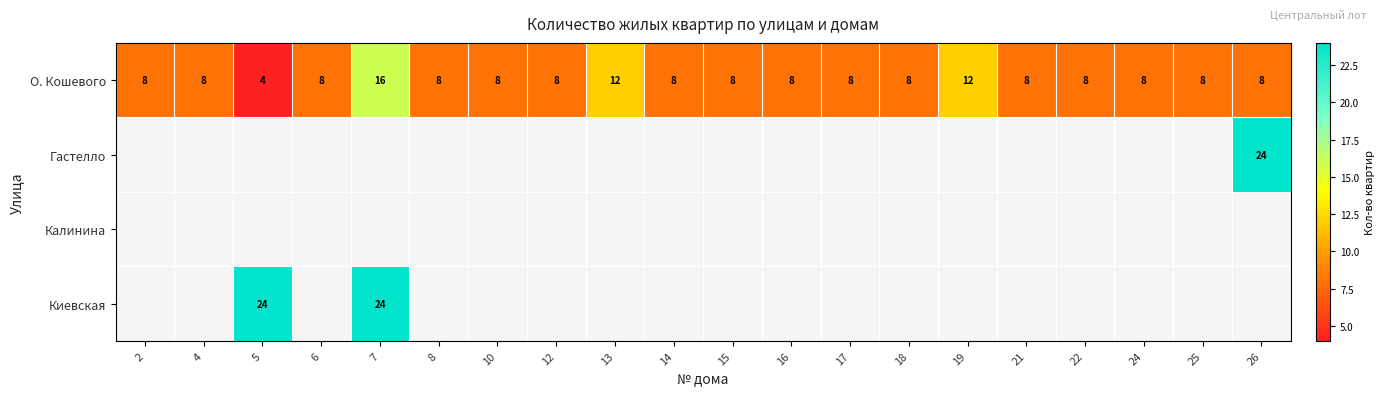

At how many categories does at least one series exceed 13?

3